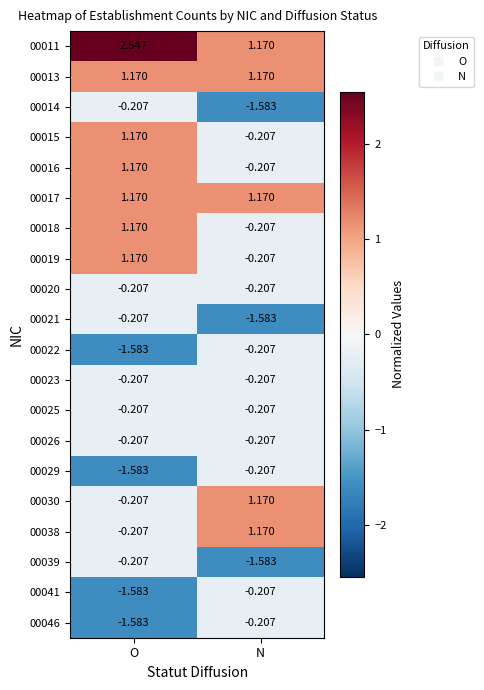

At which category is the sum across all series the highest?

O